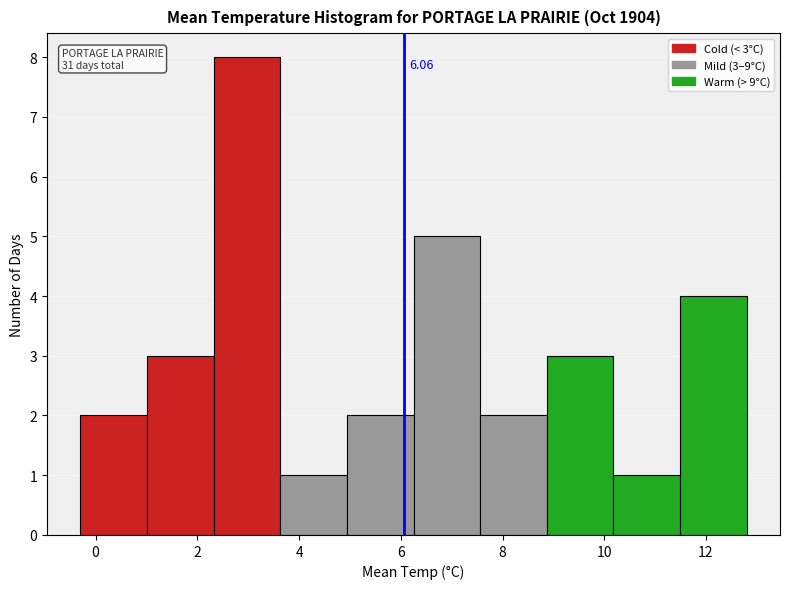

Which range on the x-axis has the tallest bar?

2.4 to 3.6